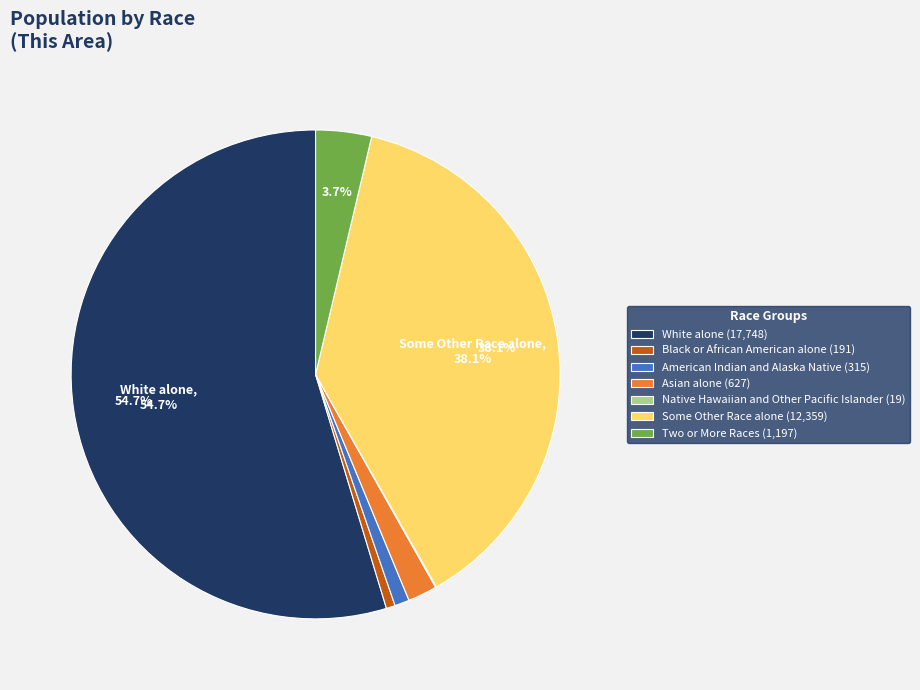

To the nearest percent, what percentage of the pie is Some Other Race alone?

38%